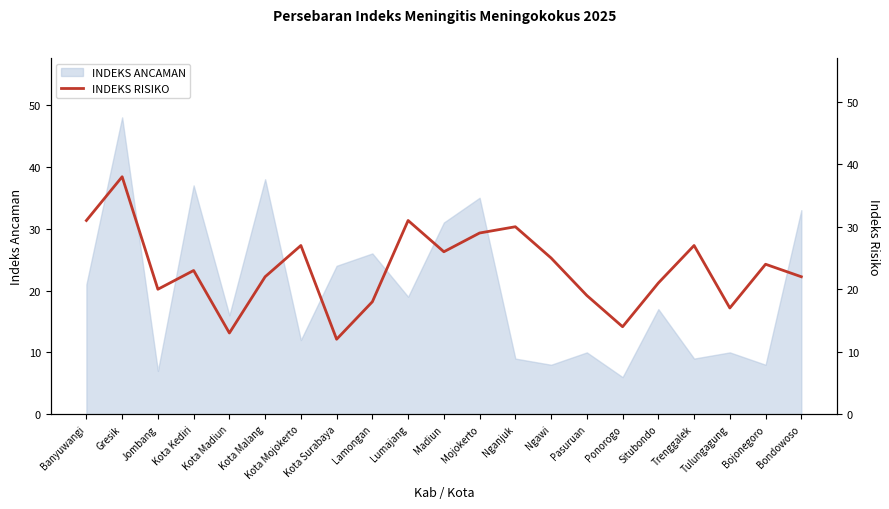

Reading left to right, what are all the values shown in this chart?

Banyuwangi=31	Gresik=38	Jombang=20	Kota Kediri=23	Kota Madiun=13	Kota Malang=22	Kota Mojokerto=27	Kota Surabaya=12	Lamongan=18	Lumajang=31	Madiun=26	Mojokerto=29	Nganjuk=30	Ngawi=25	Pasuruan=19	Ponorogo=14	Situbondo=21	Trenggalek=27	Tulungagung=17	Bojonegoro=24	Bondowoso=22